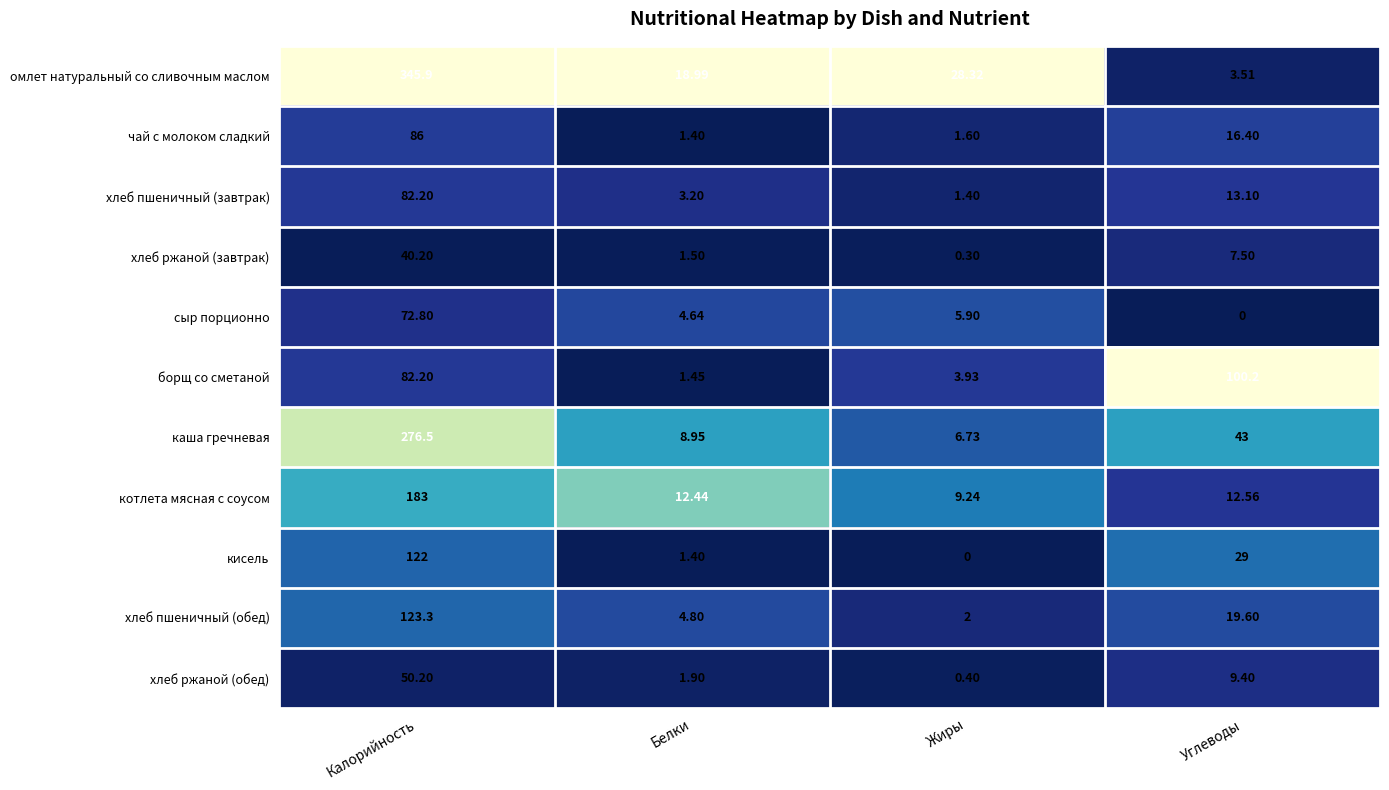

What is the total value across all series at Белки?

60.7